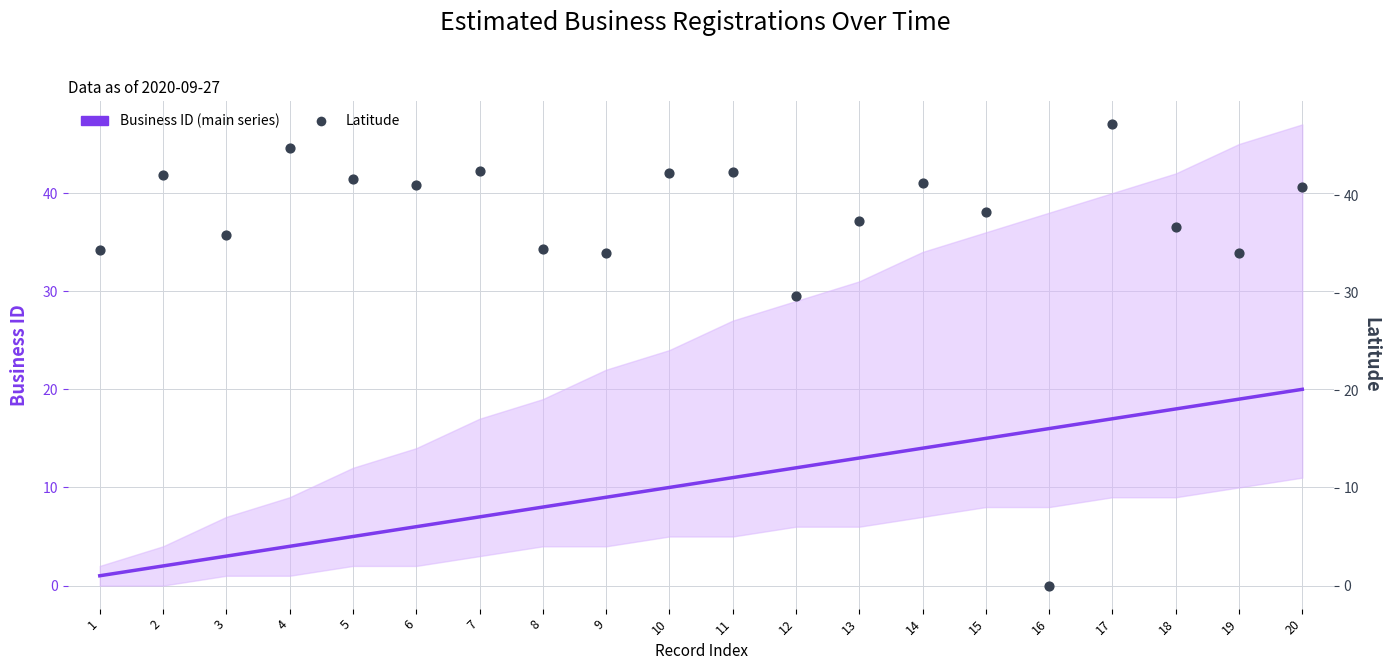

At which category is the sum across all series the highest?

17